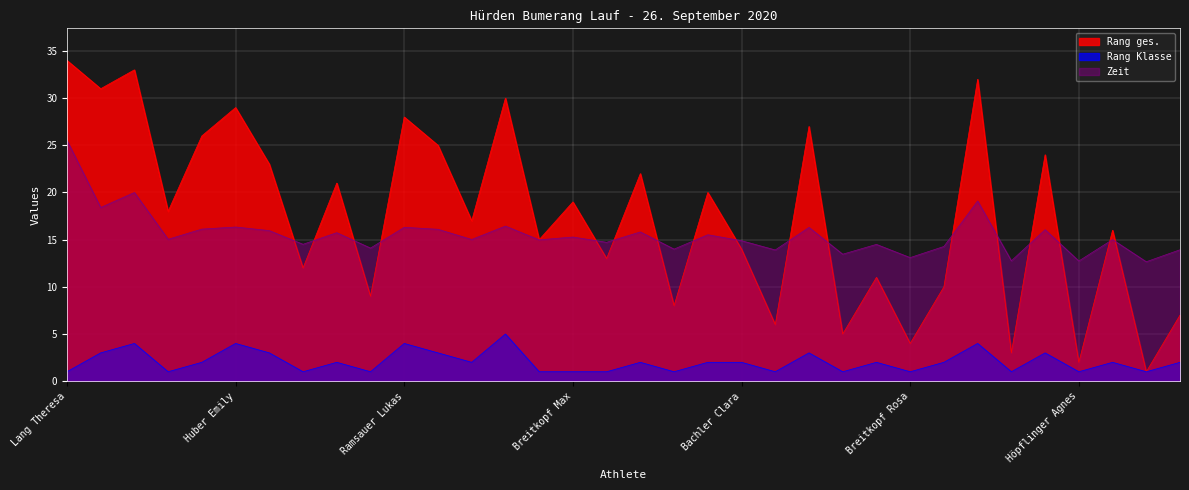

True or false: Zeit and Rang Klasse intersect in this chart.

False